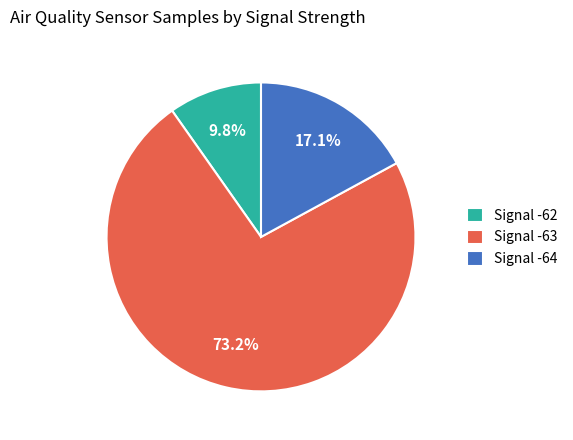

To the nearest percent, what is the average slice percentage?

33%